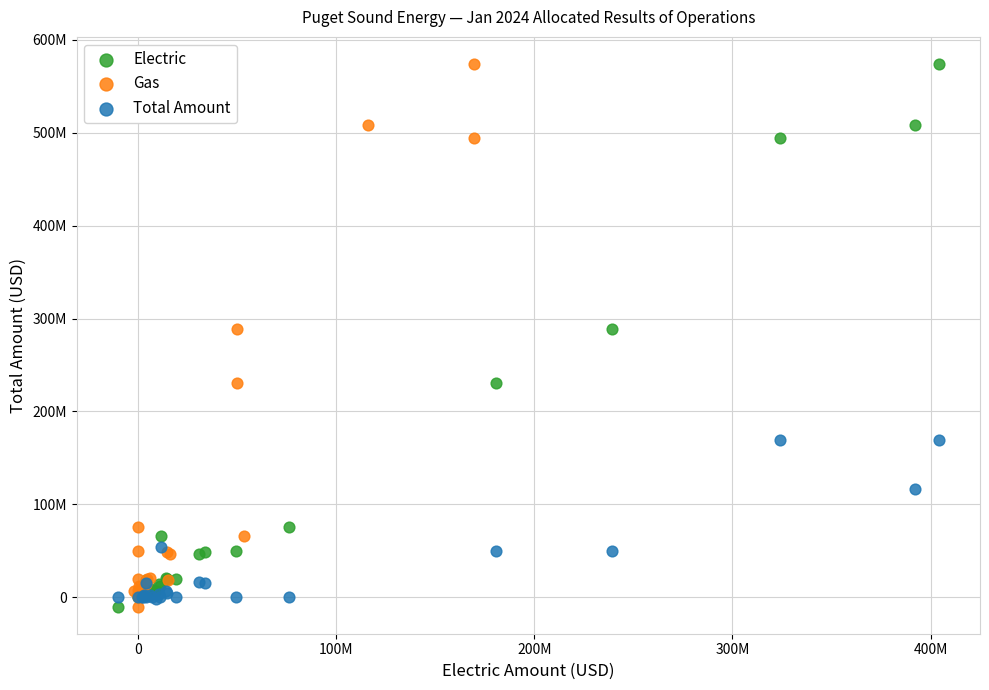

What are all the series names shown in the legend?

Electric, Gas, Total Amount